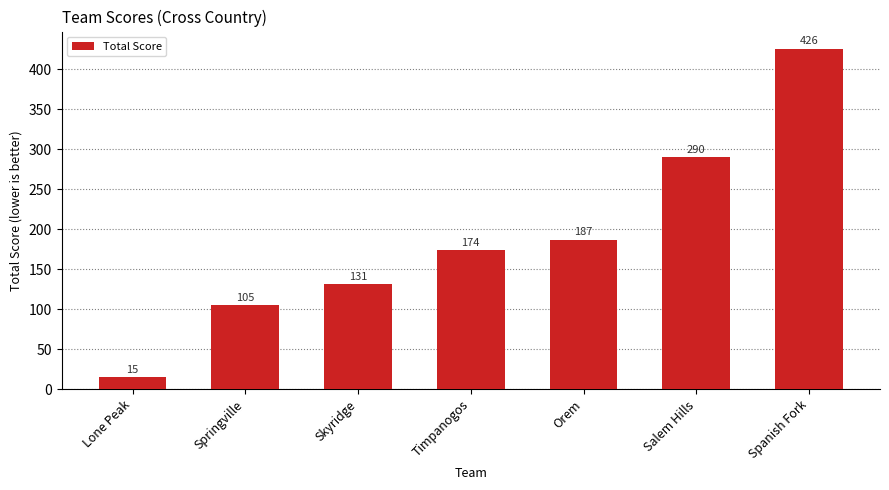

Is it true that the value at Orem is 313?

False